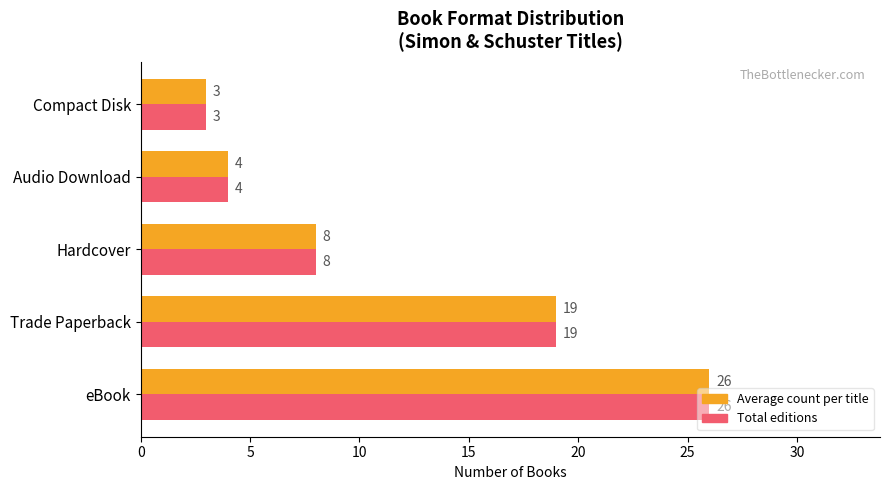

What is the total value across all series at Compact Disk?

6